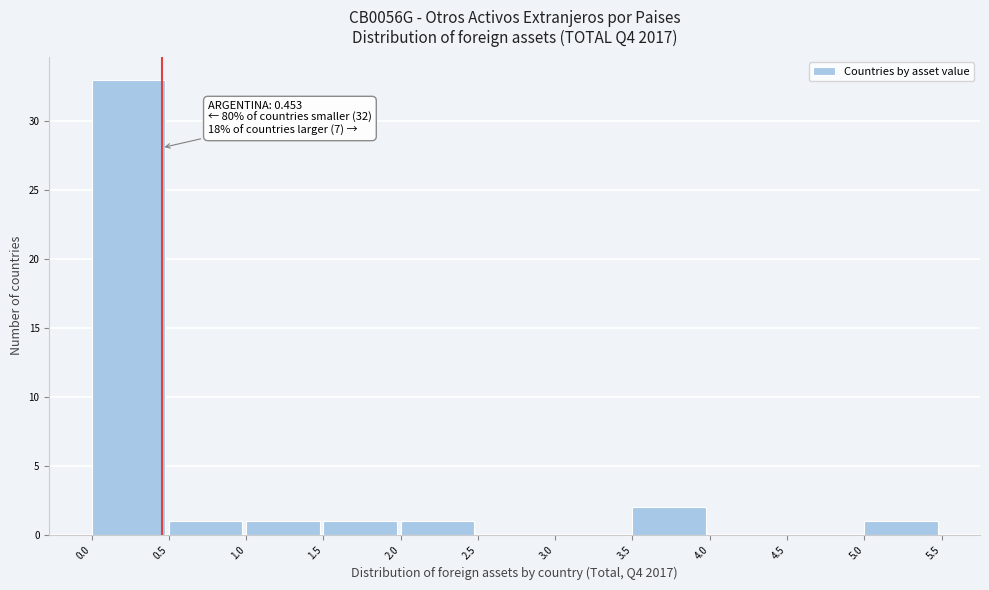

Over which range of the x-axis is the bar tallest?

0.0 to 0.5